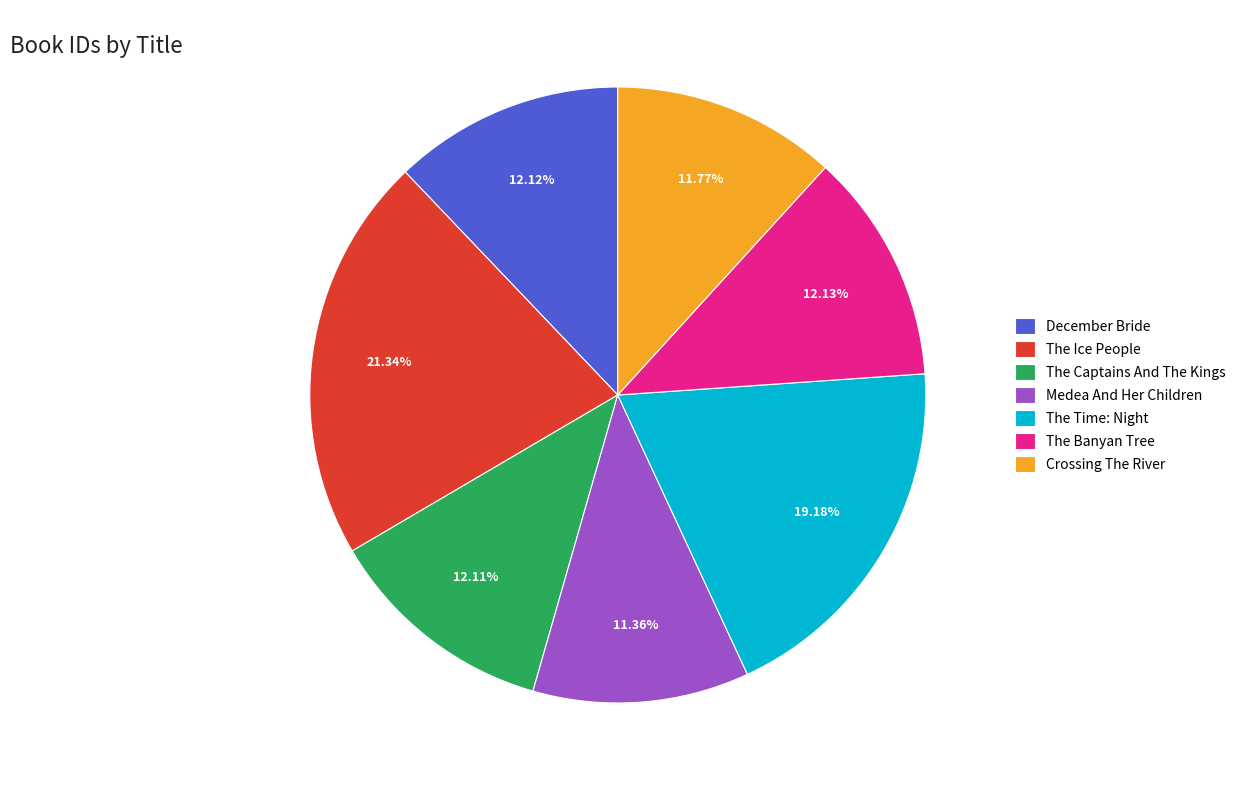

True or false: December Bride accounts for 12% of the total.

True